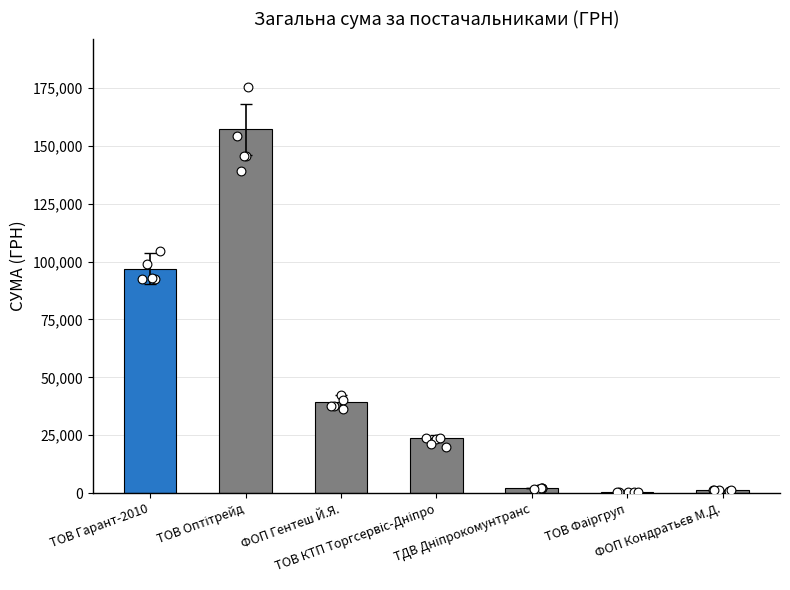

What is the ratio of the value at ФОП Кондратьєв М.Д. to the value at ТОВ КТП Торгсервіс-Дніпро?

0.1